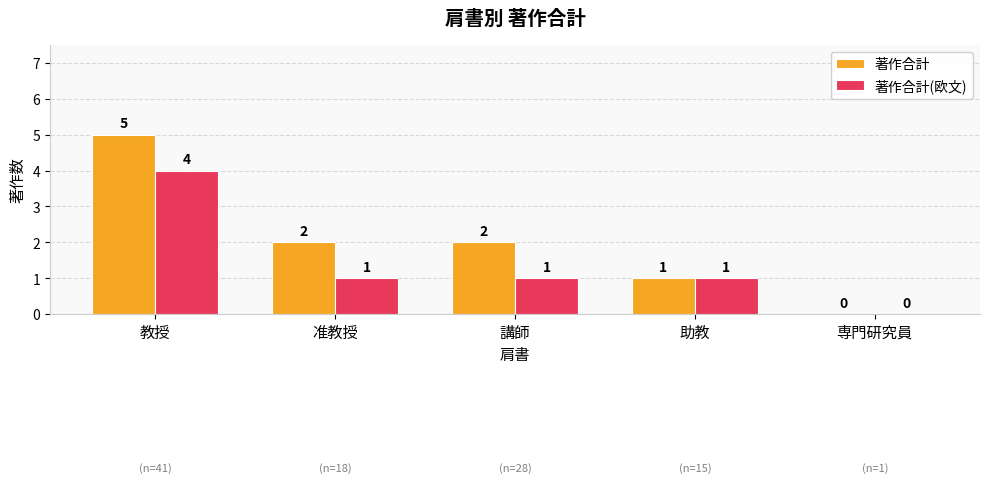

Reading left to right, transcribe all the data shown in this chart.

著作合計: 教授=5	准教授=2	講師=2	助教=1	専門研究員=0
著作合計(欧文): 教授=4	准教授=1	講師=1	助教=1	専門研究員=0